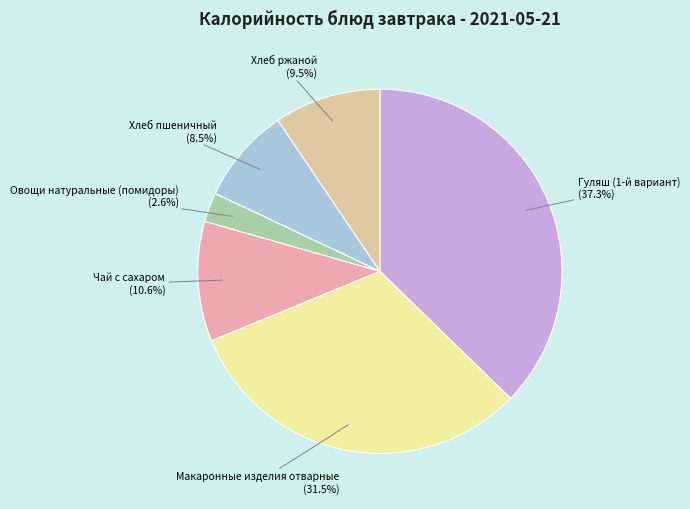

To the nearest percent, what portion does Чай с сахаром represent?

11%